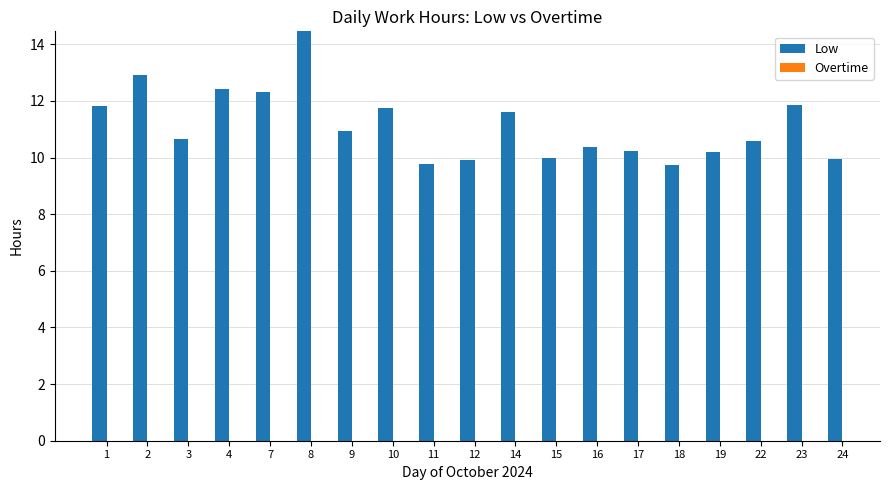

The chart shows a value of 12.4 at 4. True or false?

True